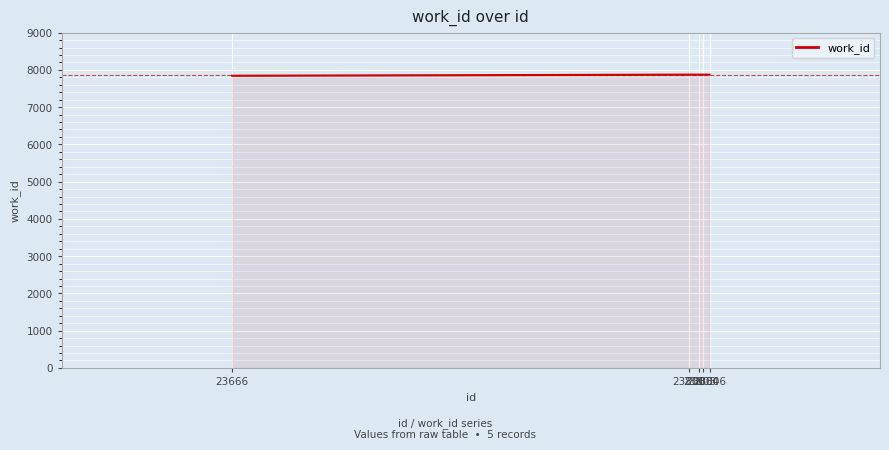

What is the greatest value displayed?

7872